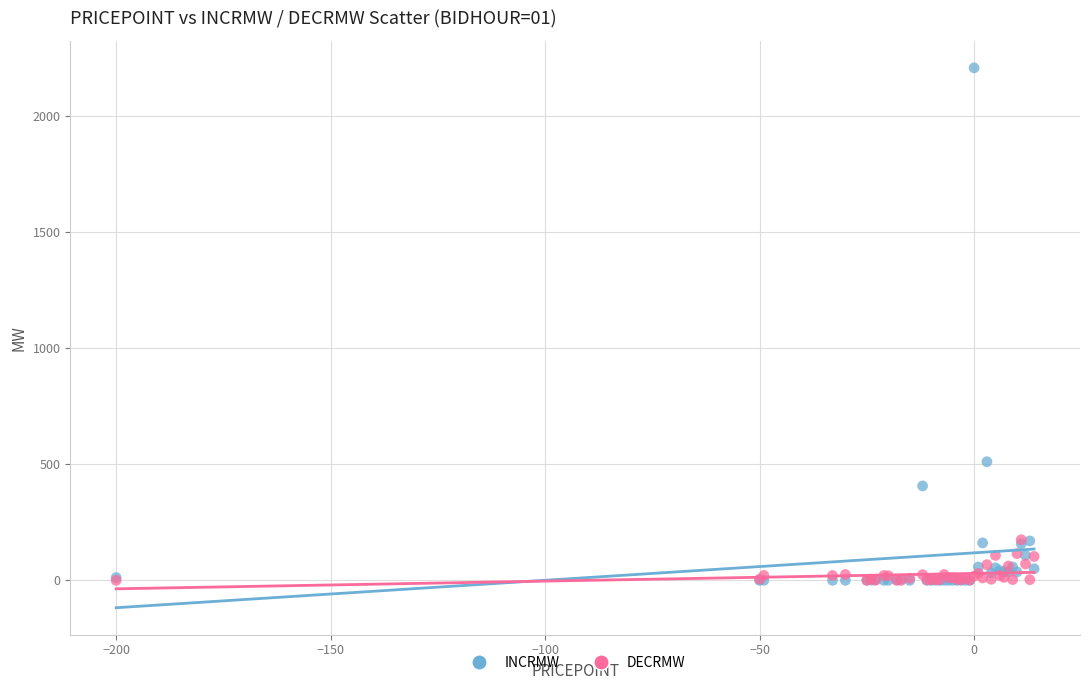

What are all the series names shown in the legend?

INCRMW, DECRMW